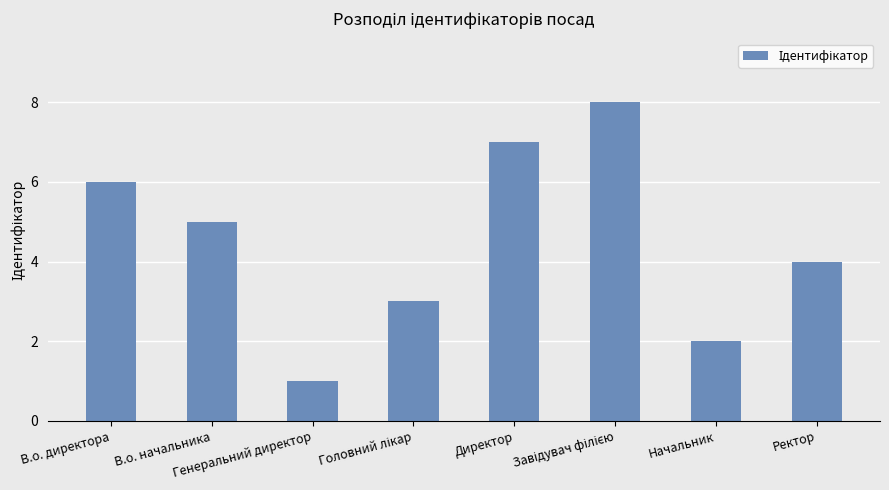

True or false: the data shows 1 at Начальник.

False